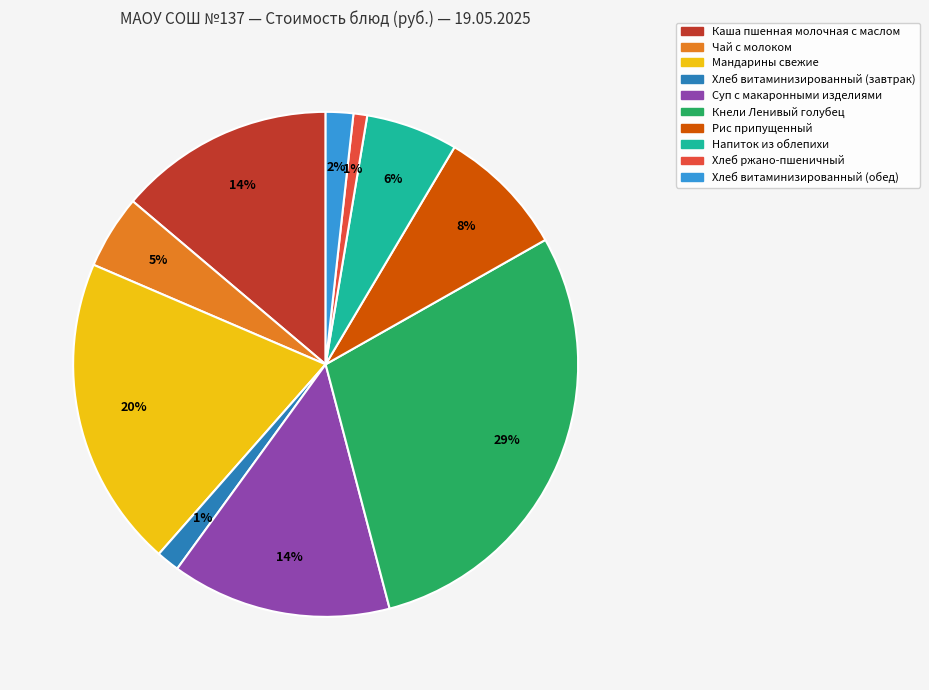

What is the ratio of the value at Кнели Ленивый голубец to the value at Каша пшенная молочная с маслом?

2.1